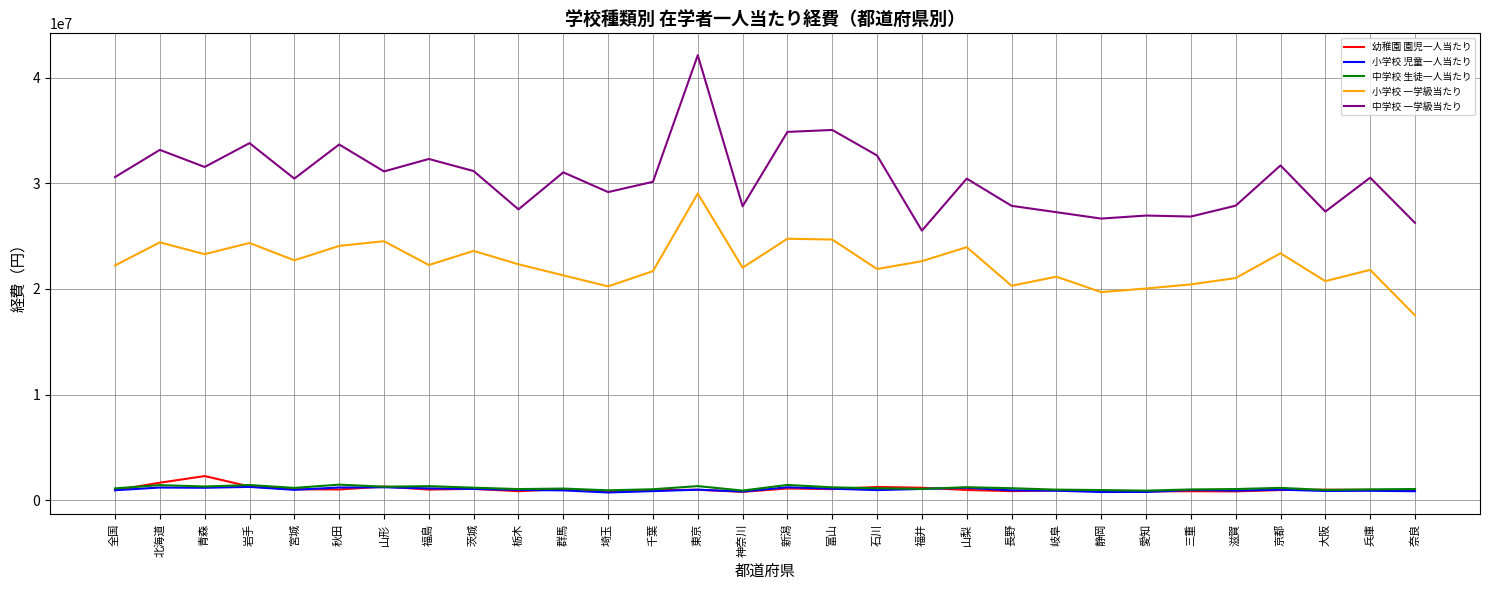

What is the sum of all 小学校 一学級当たり values?

672221071.5